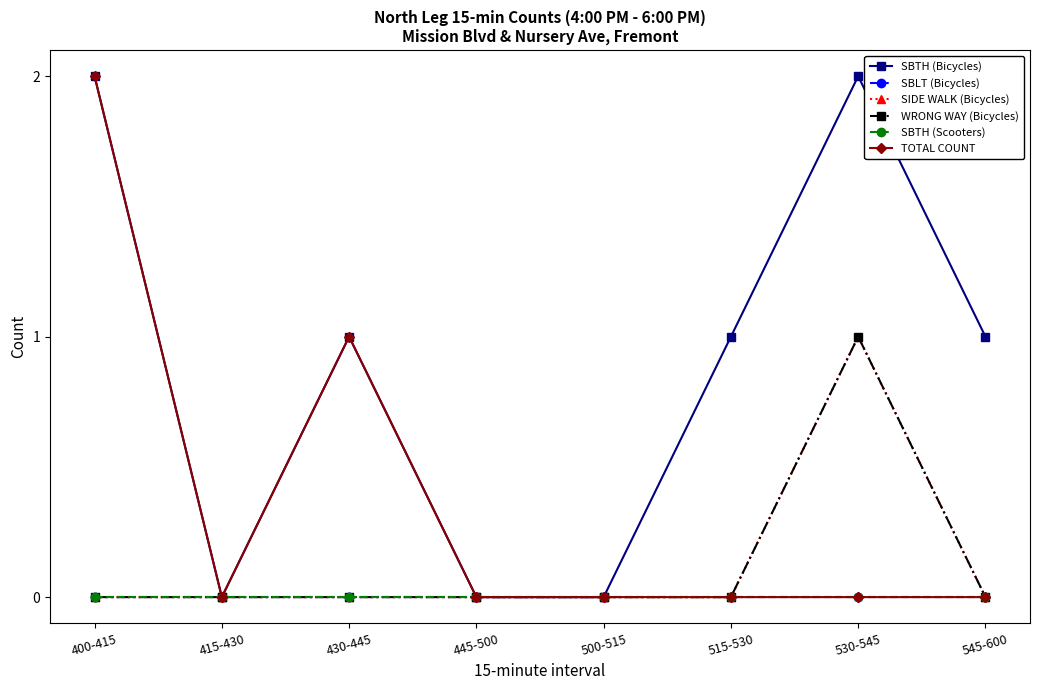

True or false: SBTH (Bicycles) has a value of -1 at 500-515.

False